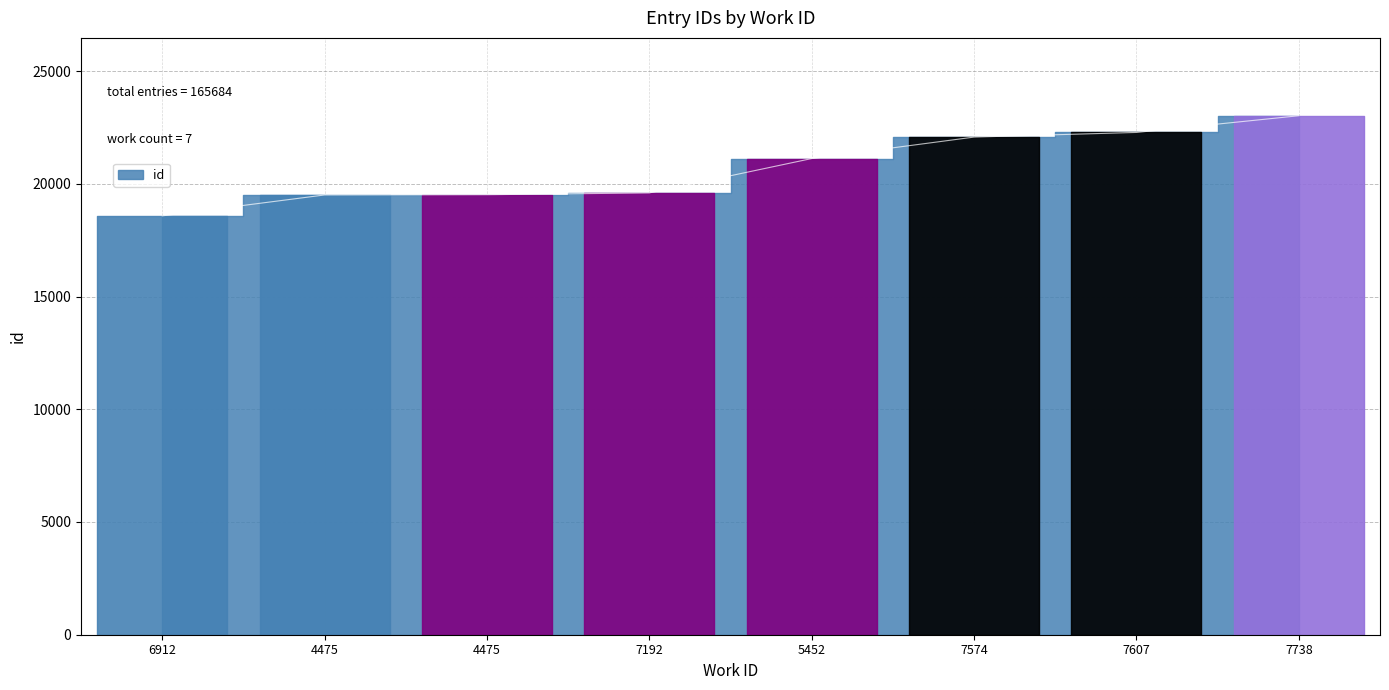

True or false: the data shows 10988 at 7574.

False